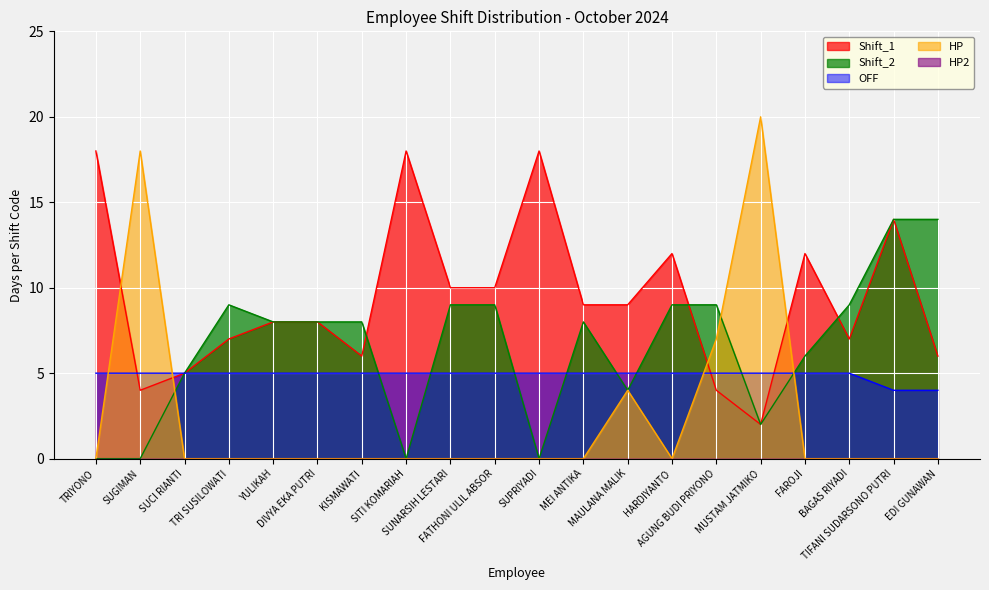

How many data points does each series have?

20